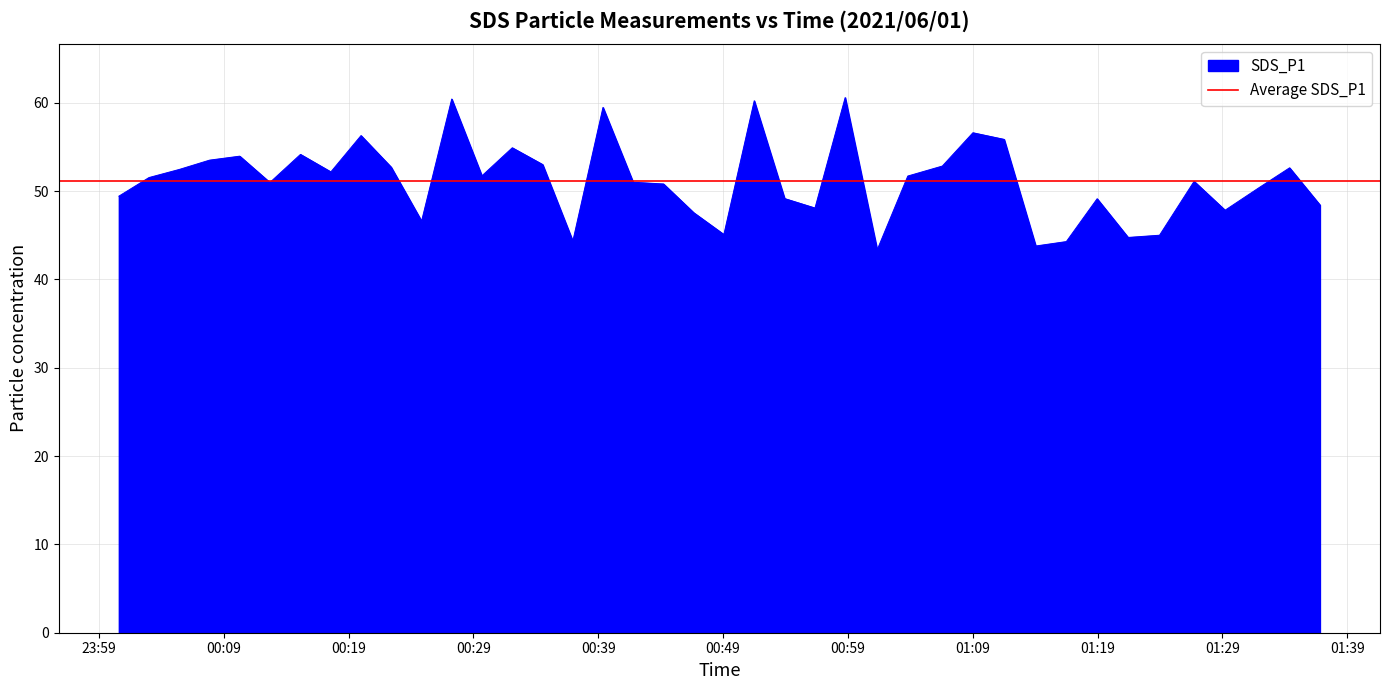

What is the maximum value shown in the chart?

60.6